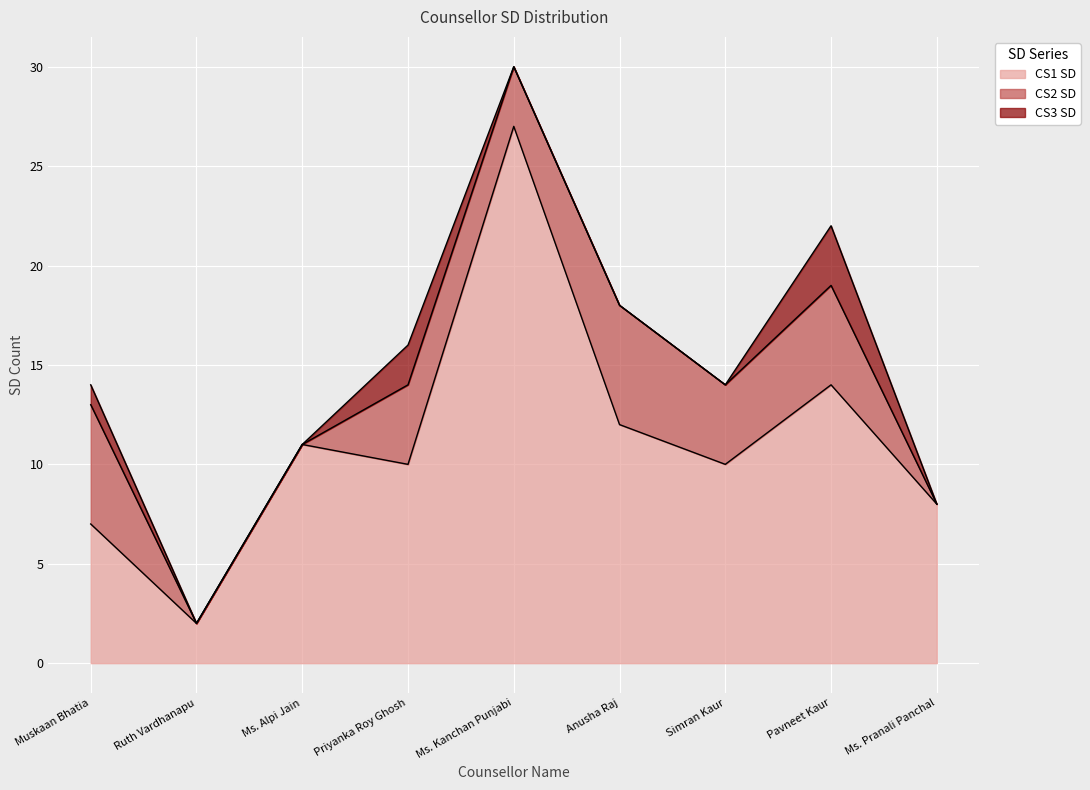

What is the difference between the CS3 SD values at Anusha Raj and Muskaan Bhatia?

1